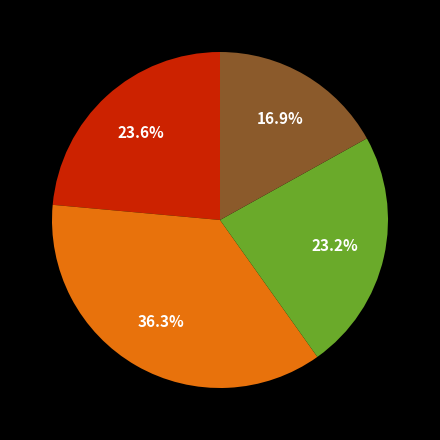

To the nearest percent, what is the average slice percentage?

25%